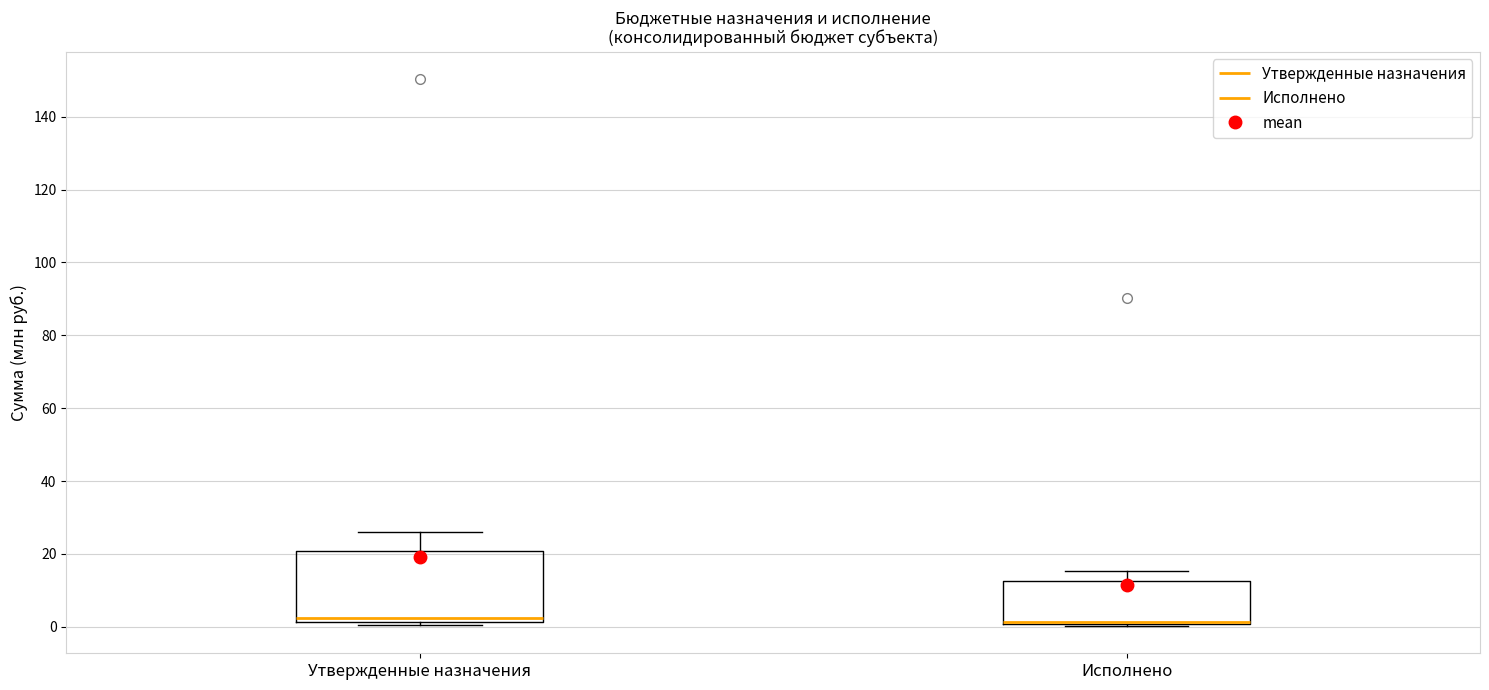

Reading left to right, read every box against the y-axis: the position of its median line, the range the box covers, and the ends of its whiskers. The values are not printed on the chart, so give them approximately, as read against the axis.

Утвержденные назначения: median 2 (just above the box's lower edge), box 2 to 20, whiskers 0 to 26
Исполнено: median 2 (drawn on the box's lower edge), box 0 to 12, whiskers 0 to 16